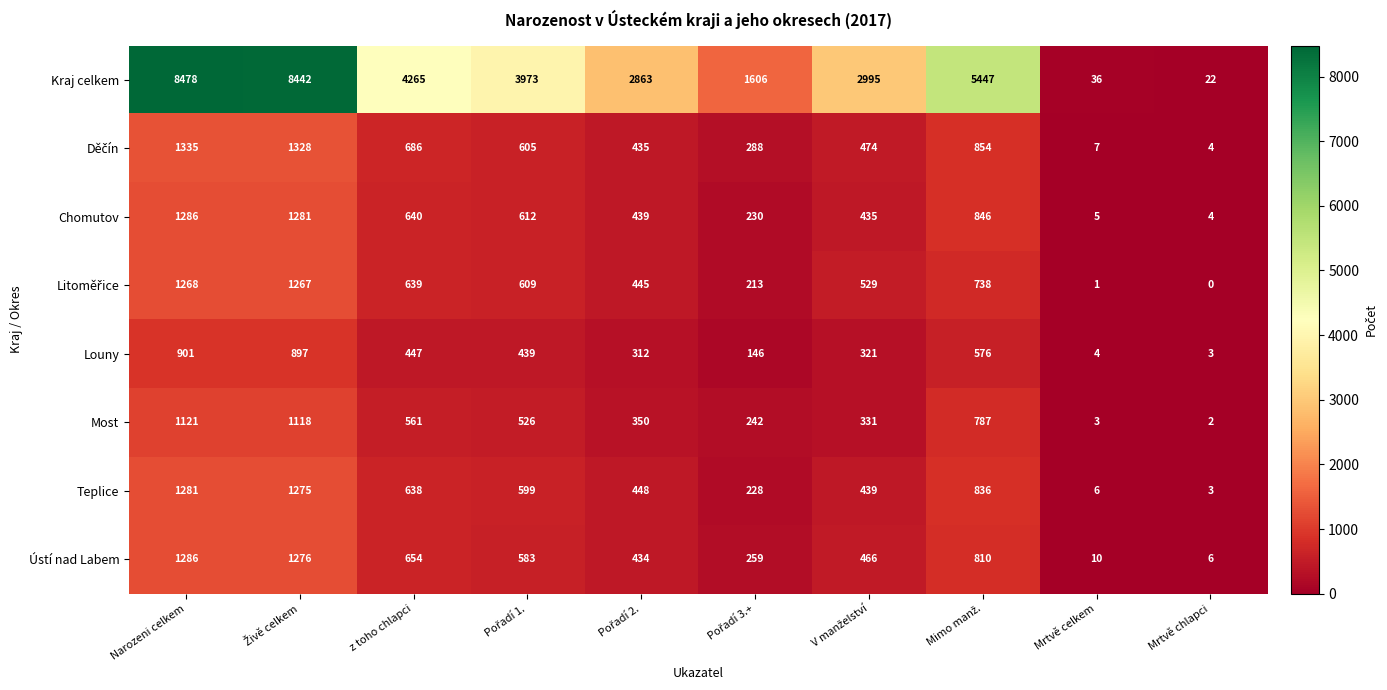

At how many categories does at least one series exceed 7238?

2